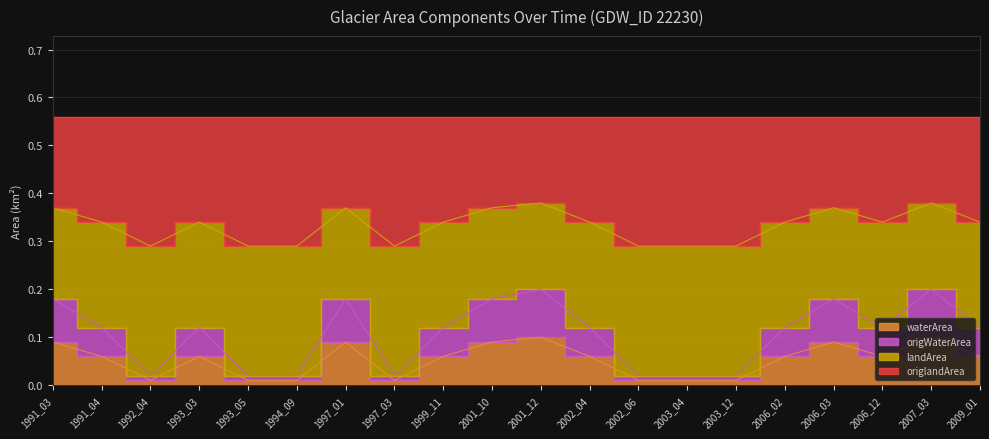

True or false: waterArea and origWaterArea cross at least once.

False